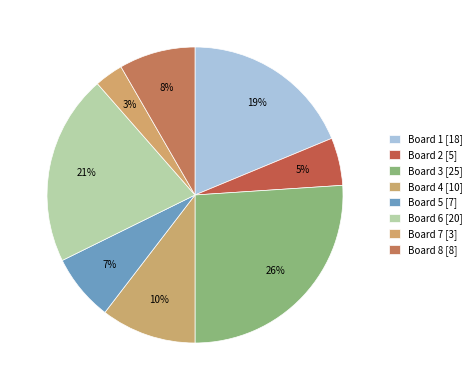

Rank the categories by value from lowest to highest.

Board 7, Board 2, Board 5, Board 8, Board 4, Board 1, Board 6, Board 3